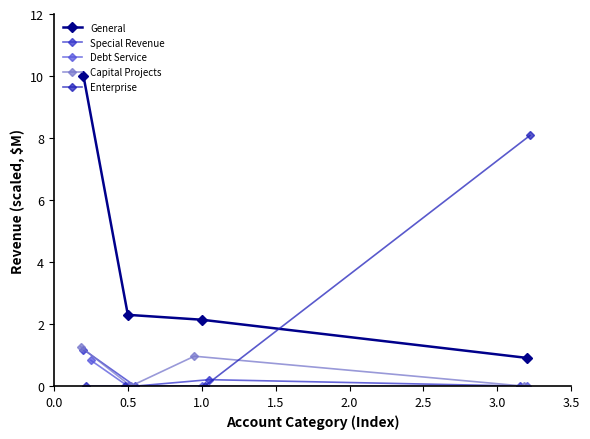

The value of General at 1.0 is 2.1. True or false?

True